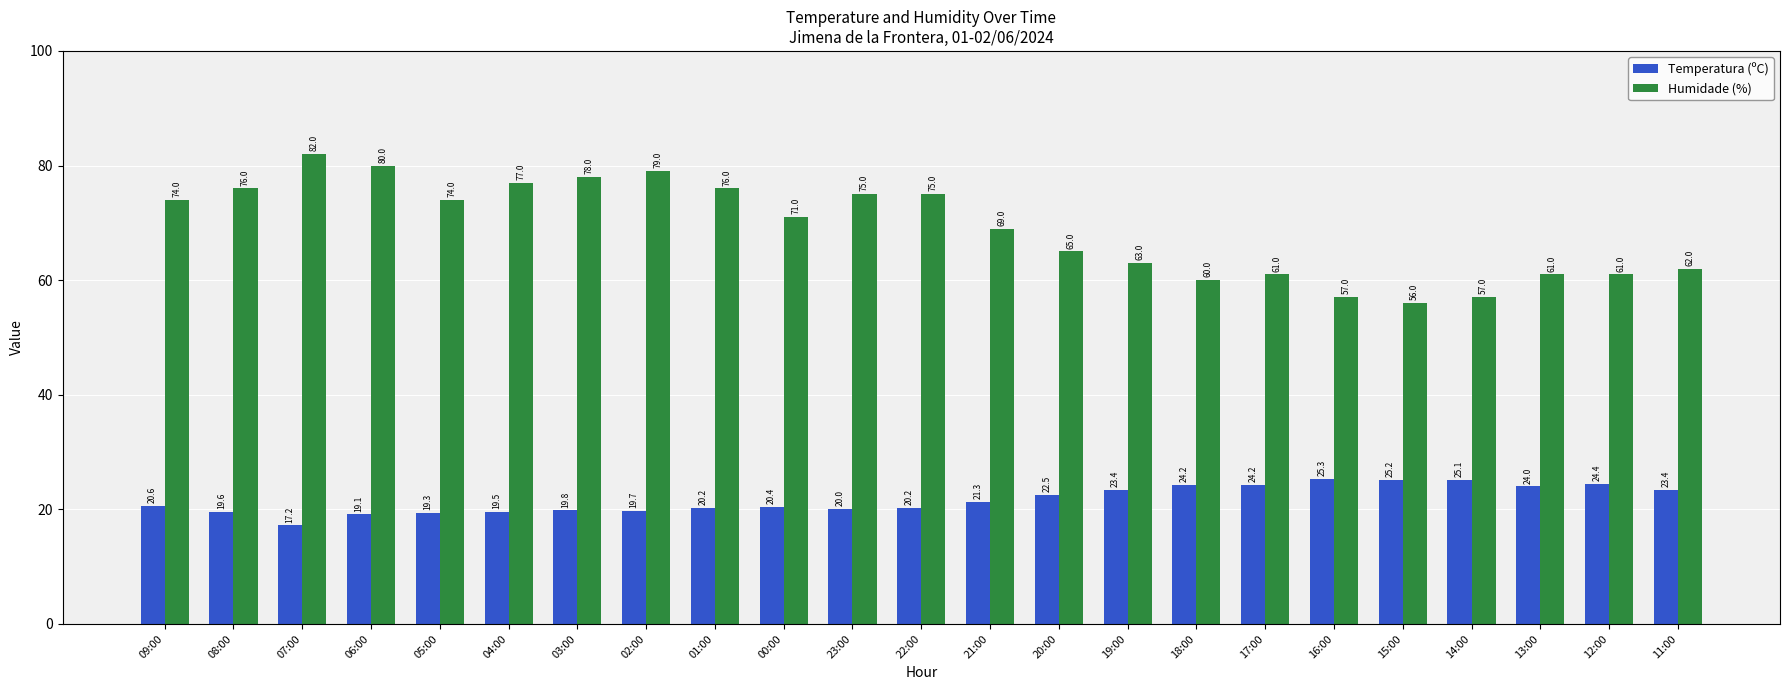

What is the difference between the highest and lowest values at 22:00?

54.8